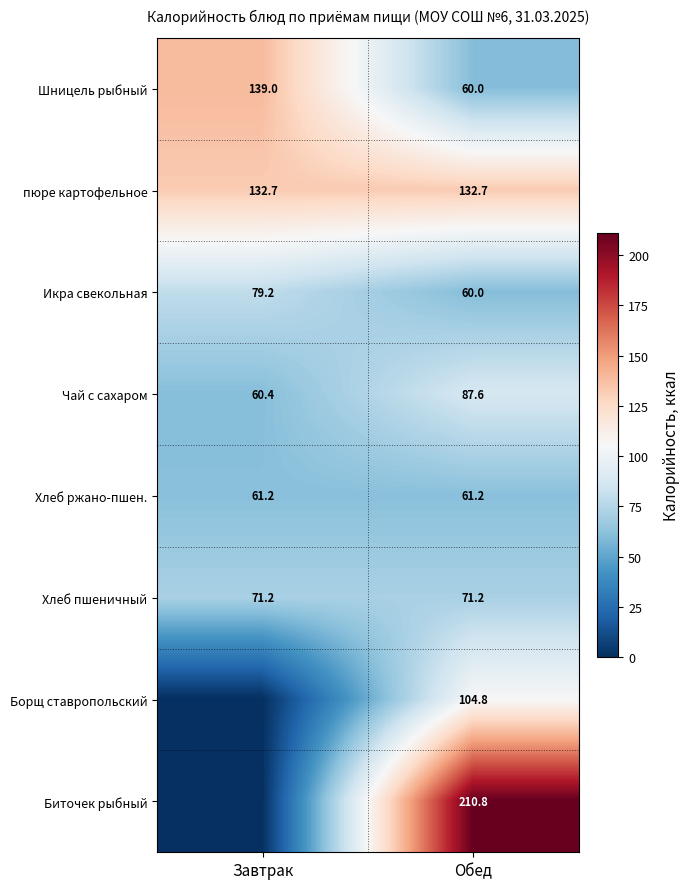

What is the average value of the Хлеб пшеничный series?

71.2